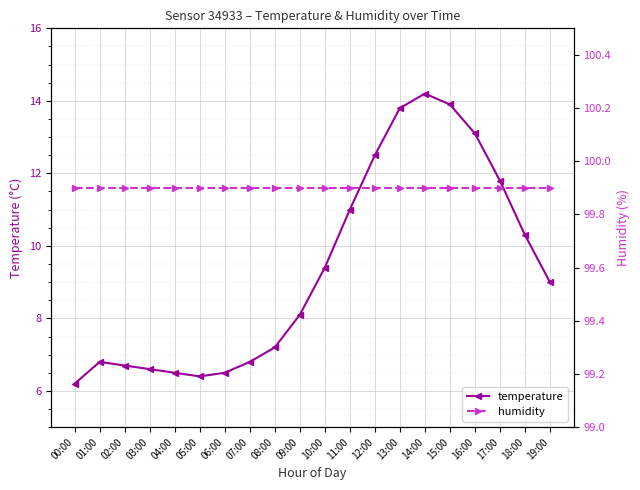

What is the value of the temperature point at the 4th from the left?

6.6